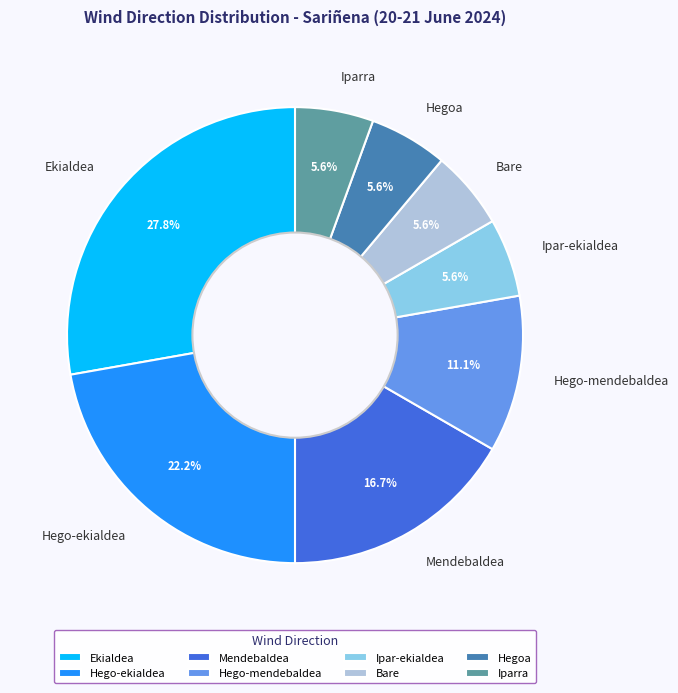

Which category has the biggest portion of the pie?

Ekialdea